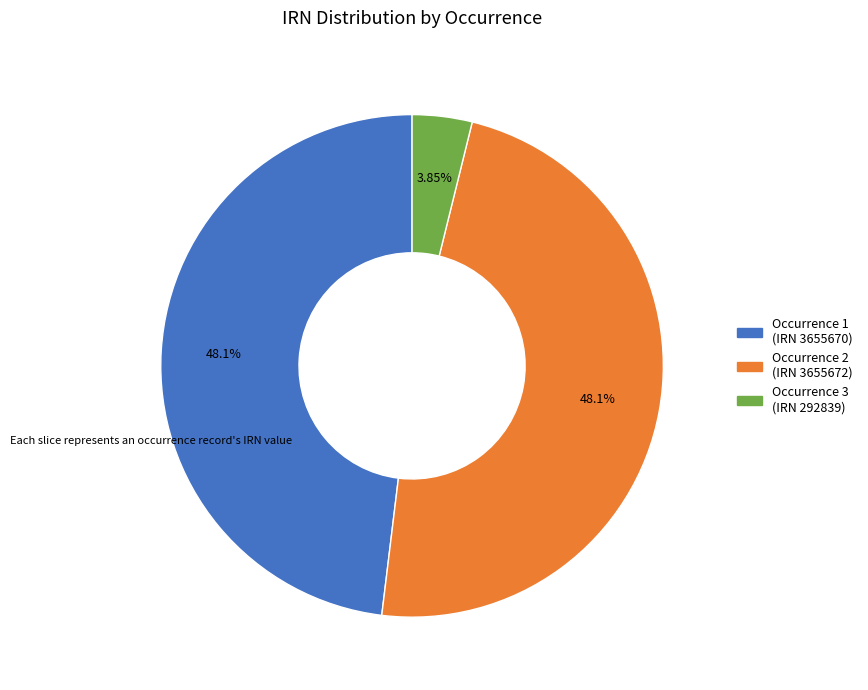

Is there a majority slice in this chart?

No